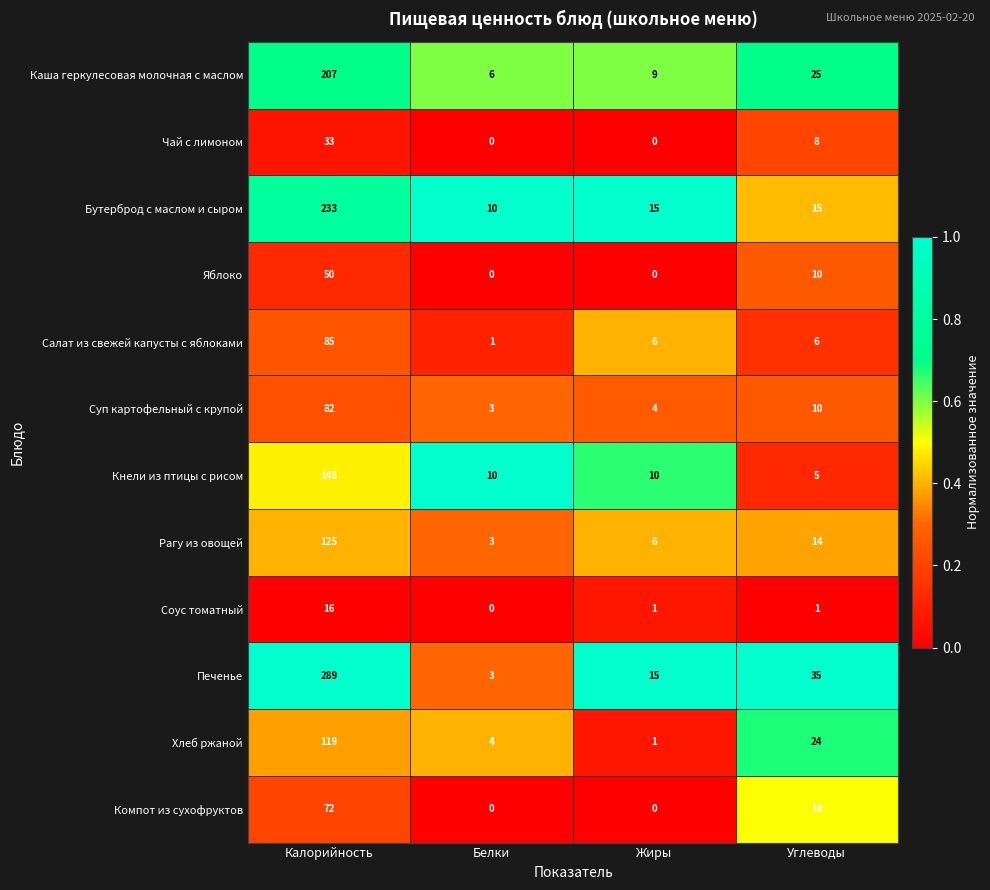

How many values in the Компот из сухофруктов series are below 18?

2